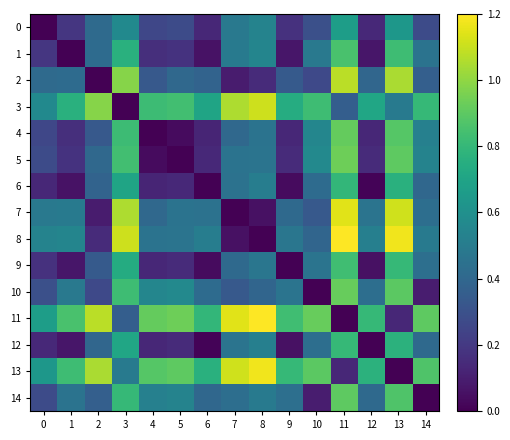

Between 5 and 7, which series saw the biggest shift?

5